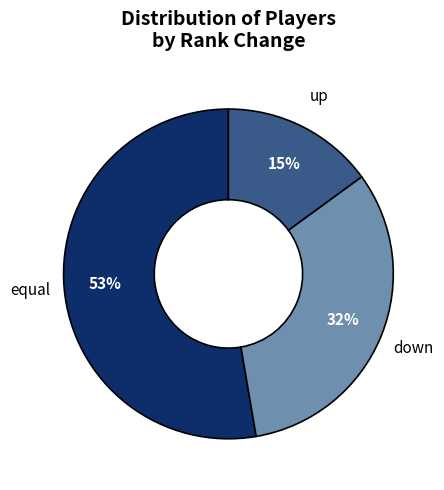

Between down and up, which is larger?

down